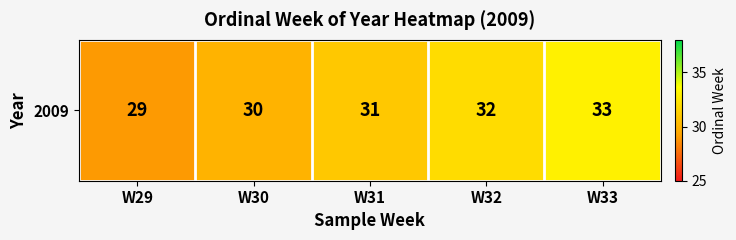

What is the approximate value at W29?

29